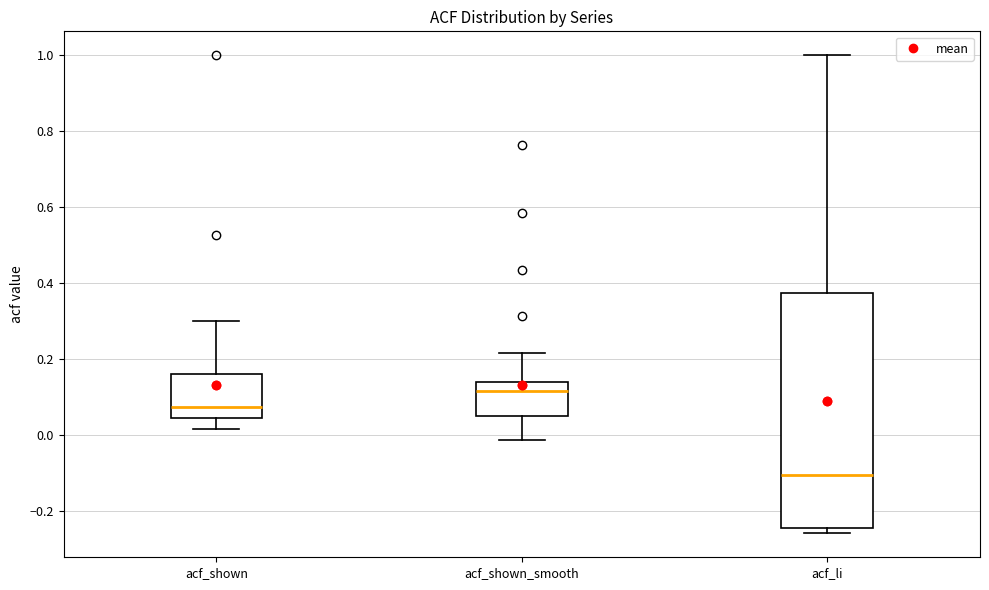

Comparing the boxes themselves (not the whiskers), which one is the tallest?

acf_li